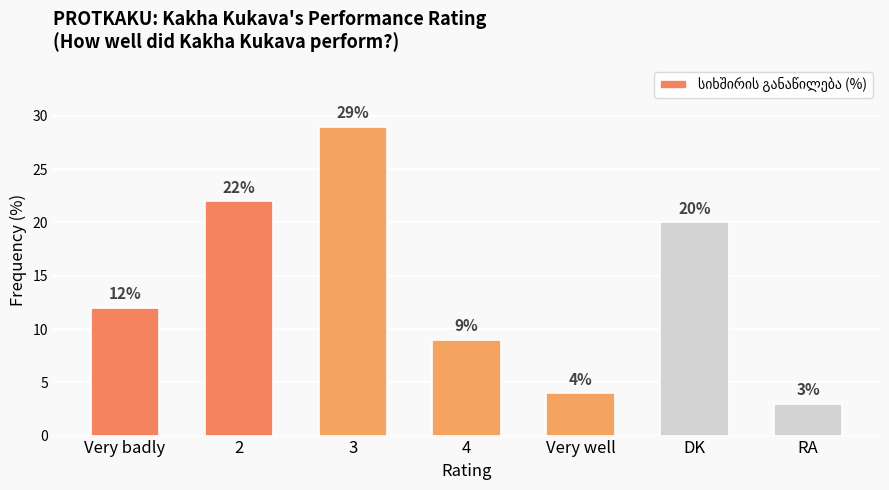

Where is the data nearest to the value 16?

Very badly